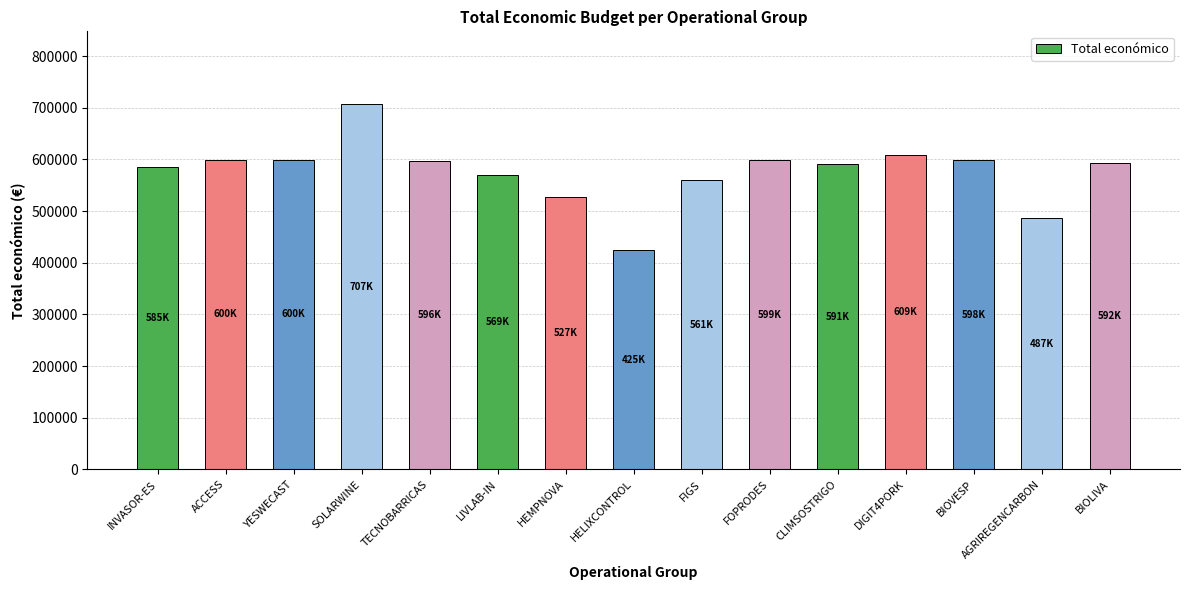

What is the smallest value displayed?

424720